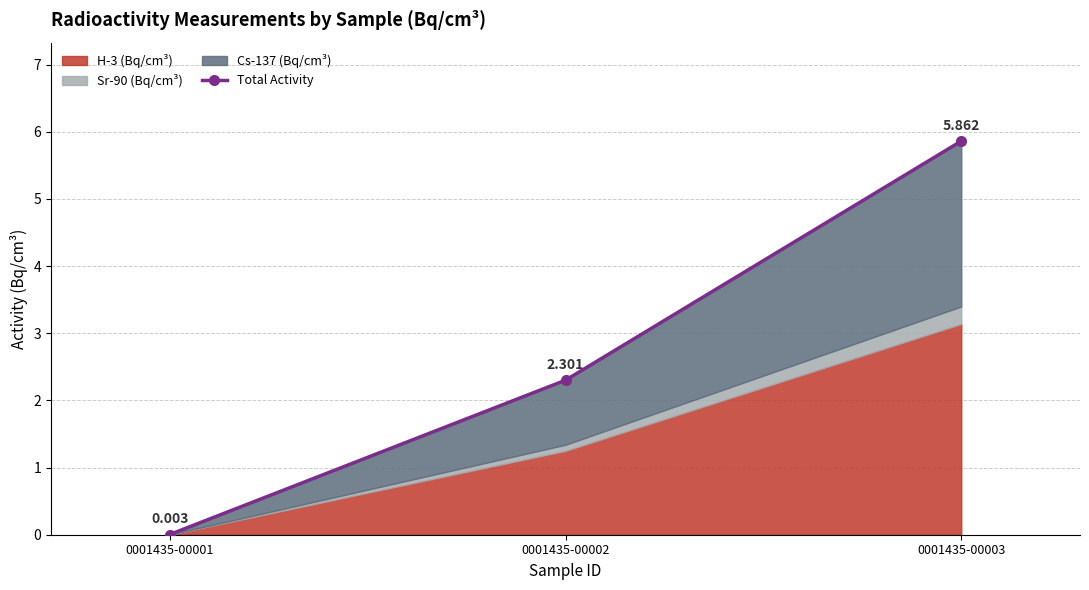

Rank the categories by value from highest to lowest.

0001435-00003, 0001435-00002, 0001435-00001